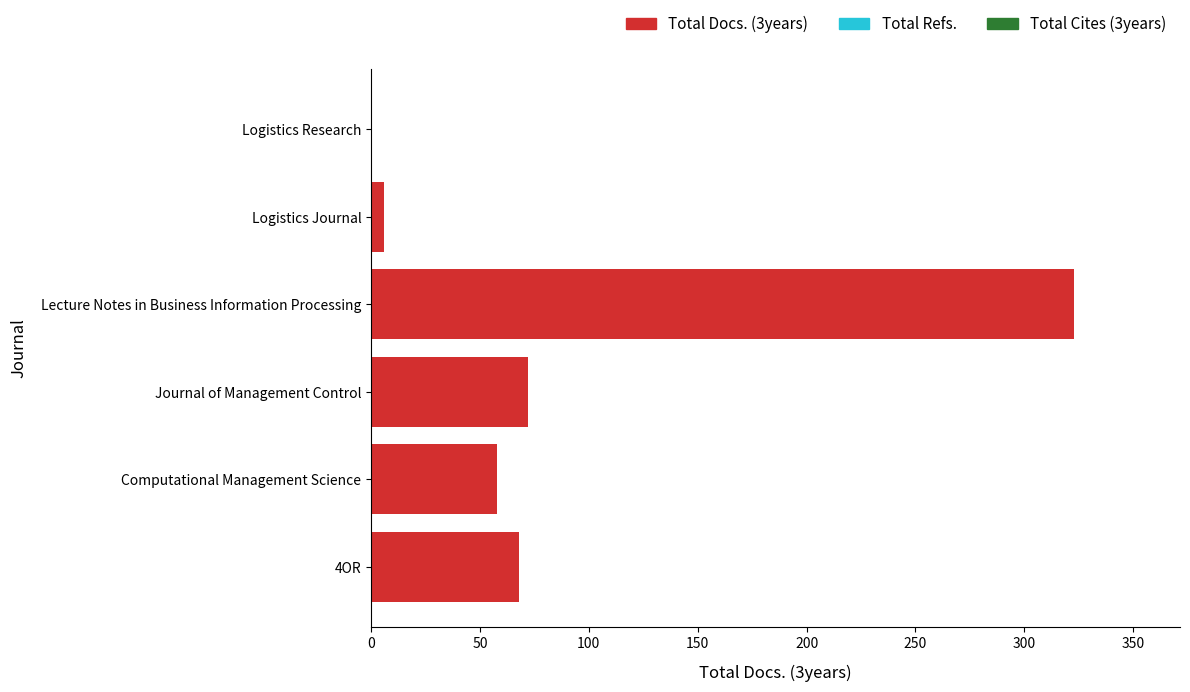

Count the number of data series in this chart.

1